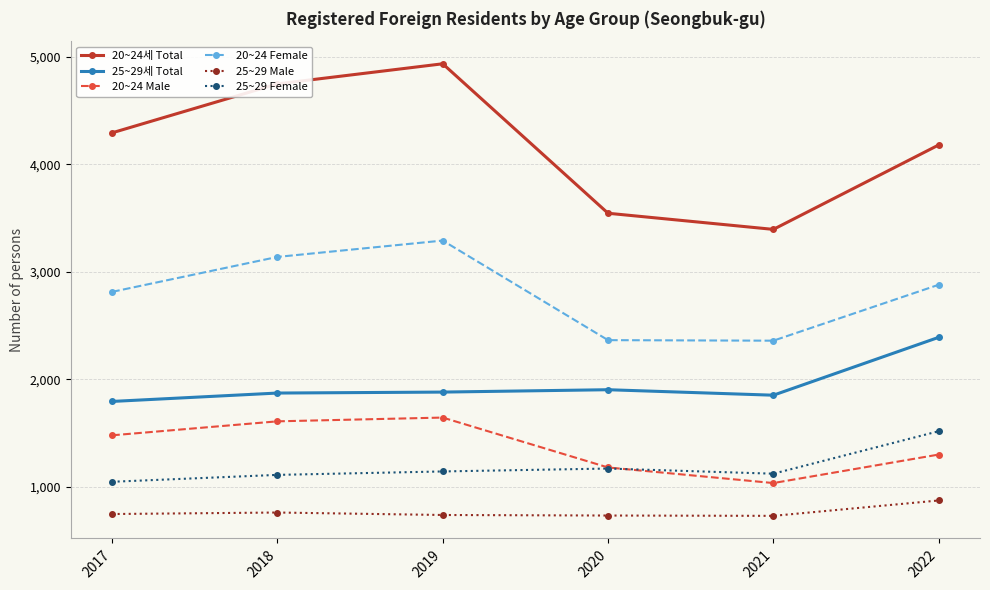

Which series changed the most between 2017 and 2018?

20~24세 Total